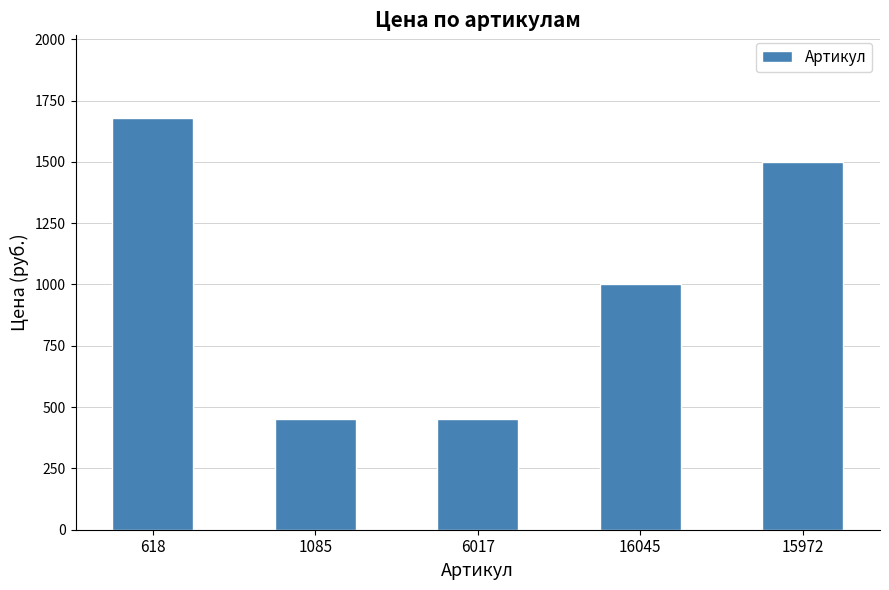

What is the label of the 5th bar from the right?

618